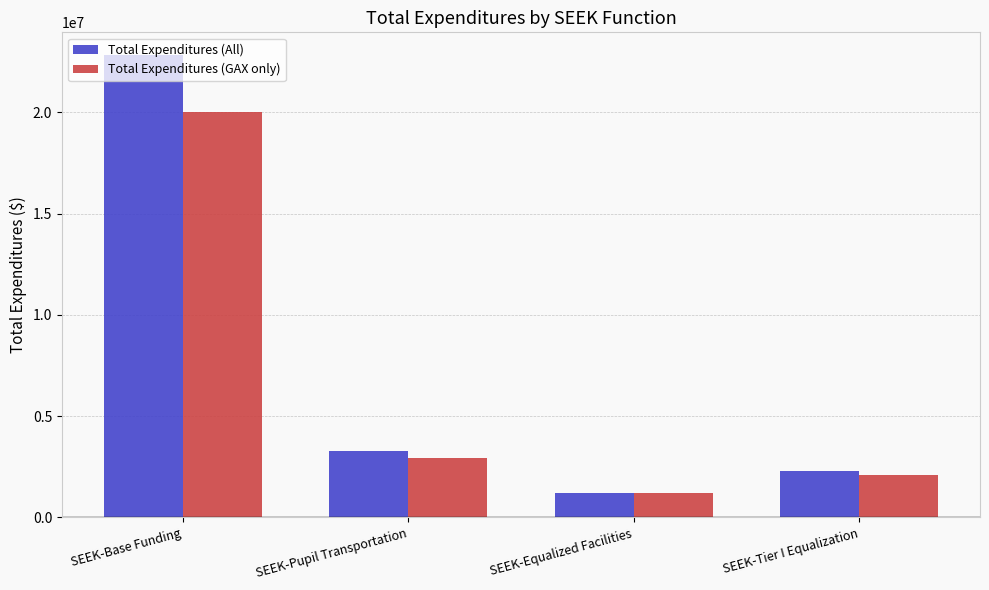

What is the difference between the Total Expenditures (GAX only) values at SEEK-Pupil Transportation and SEEK-Tier I Equalization?

834501